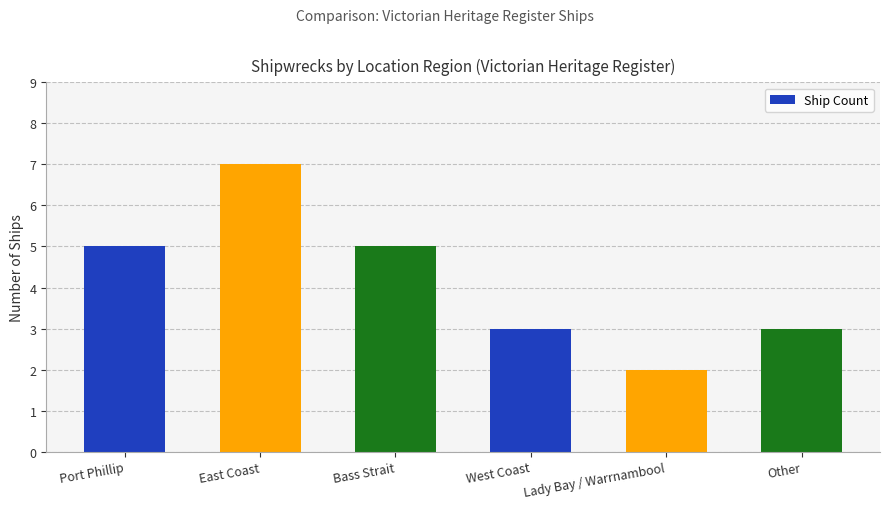

Is it true that the value at Lady Bay / Warrnambool is 2?

True